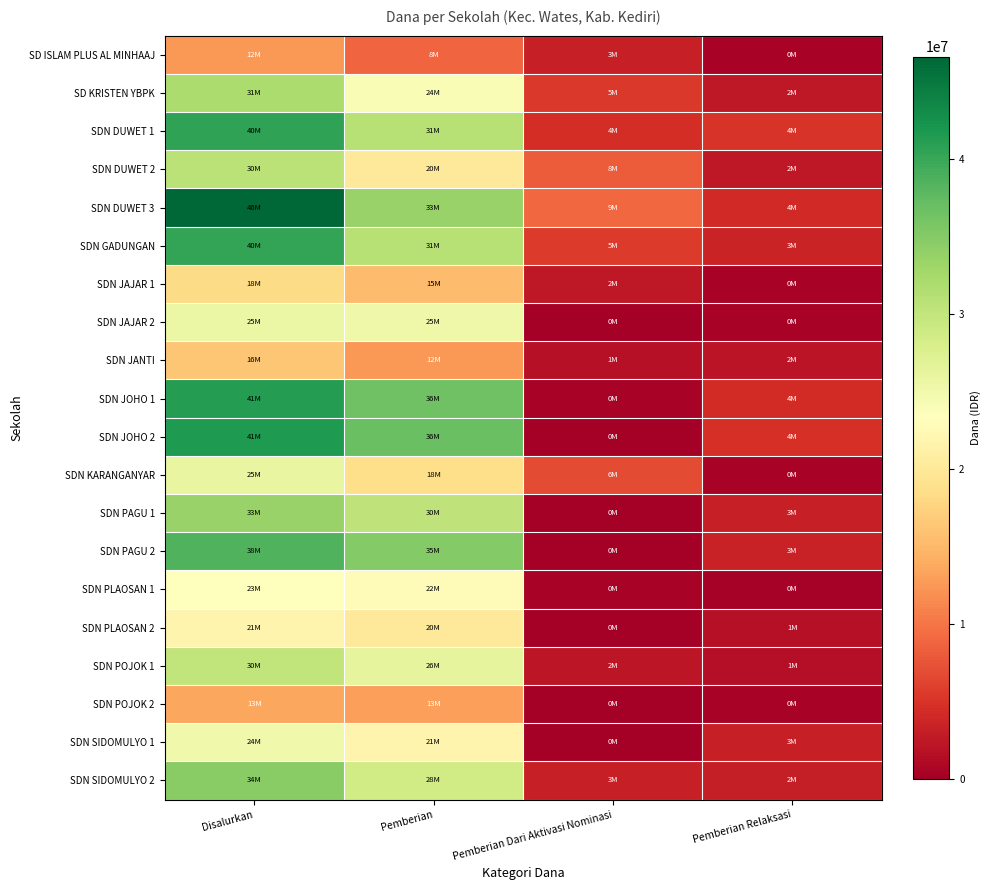

What is the greatest value displayed?

46575000